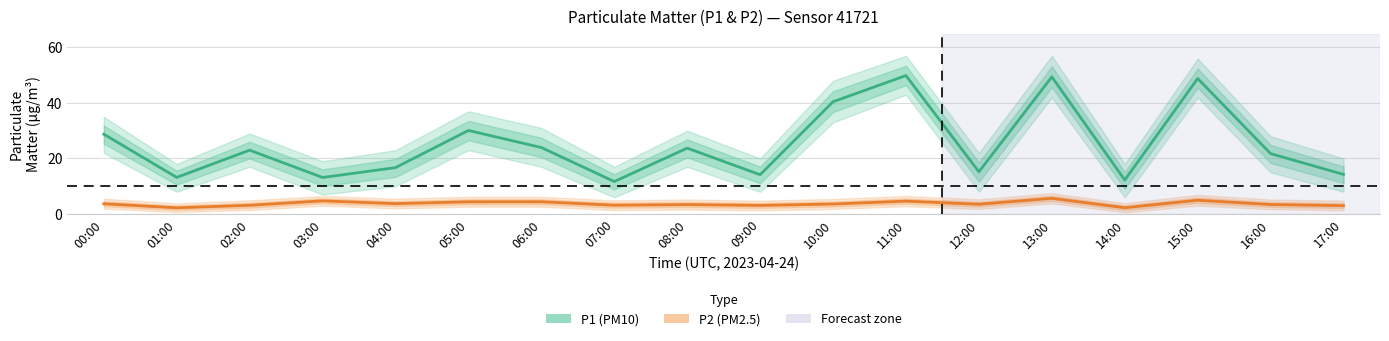

True or false: P1 (PM10) has a value of 73.4 at 15:00.

False